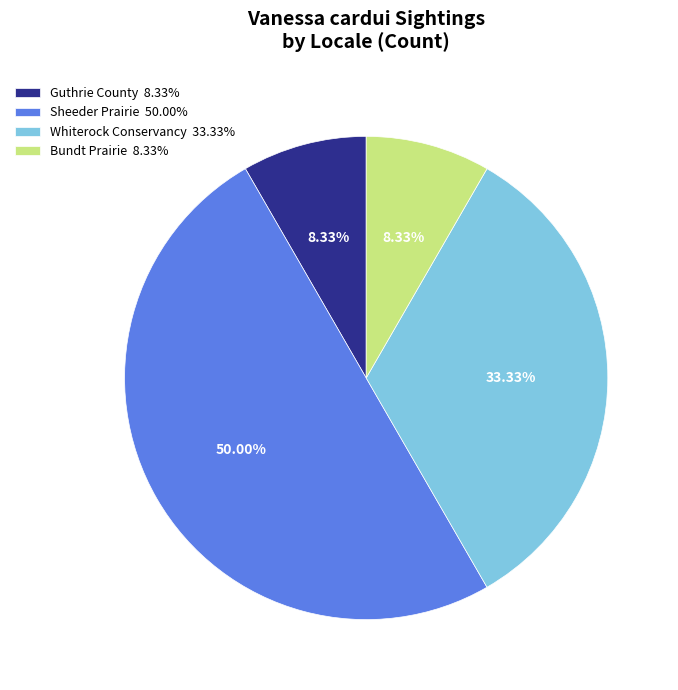

How many slices are in this pie chart?

4